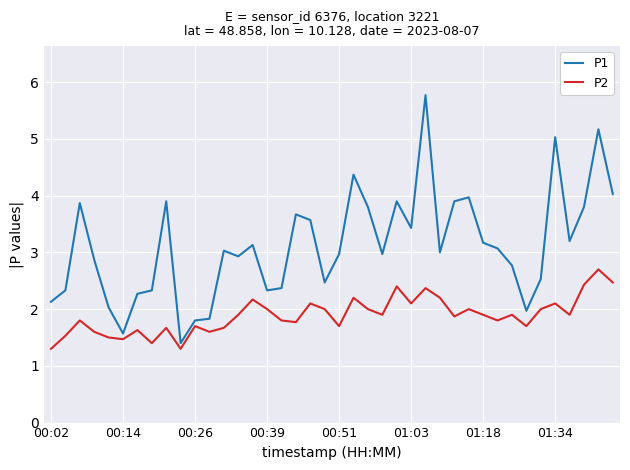

What are all the series names shown in the legend?

P1, P2